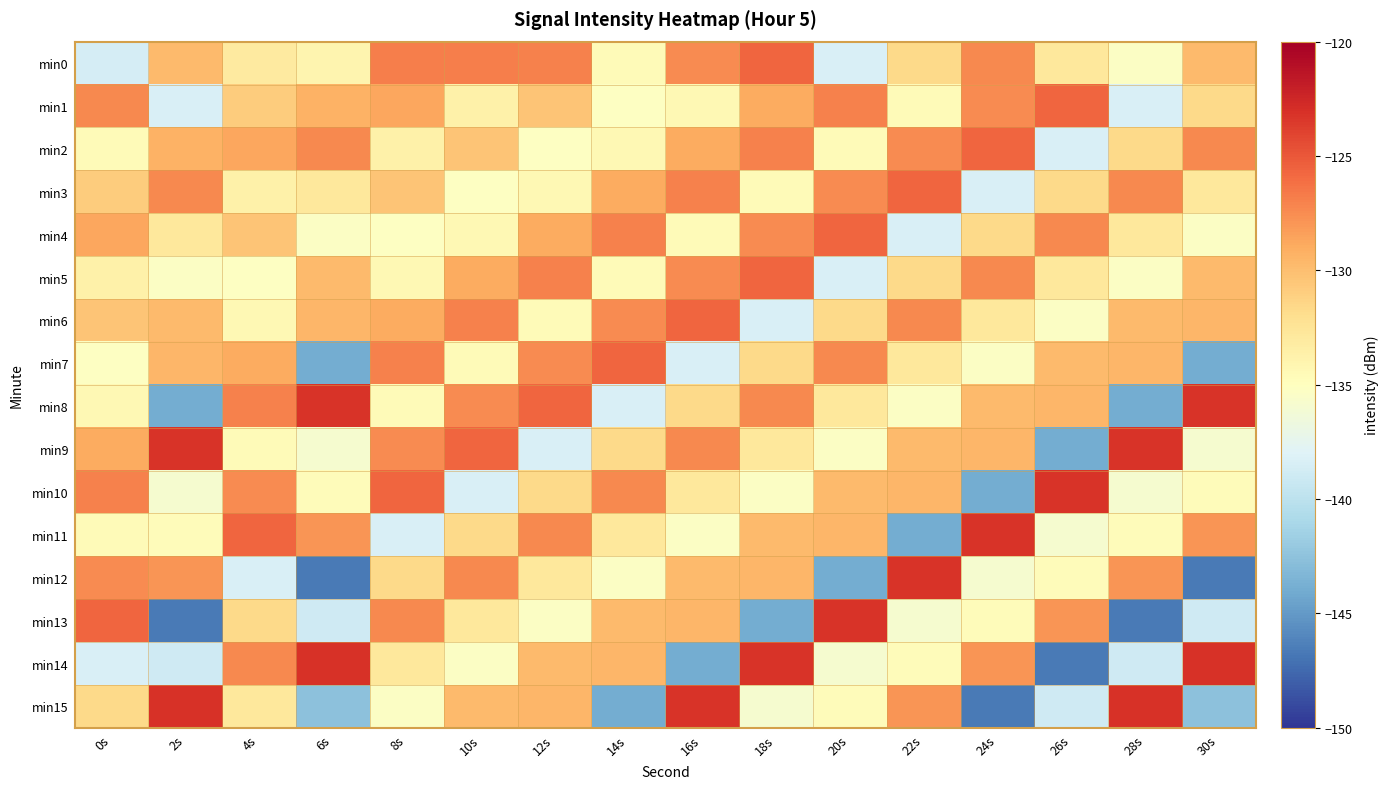

How many categories are shown in the chart?

16